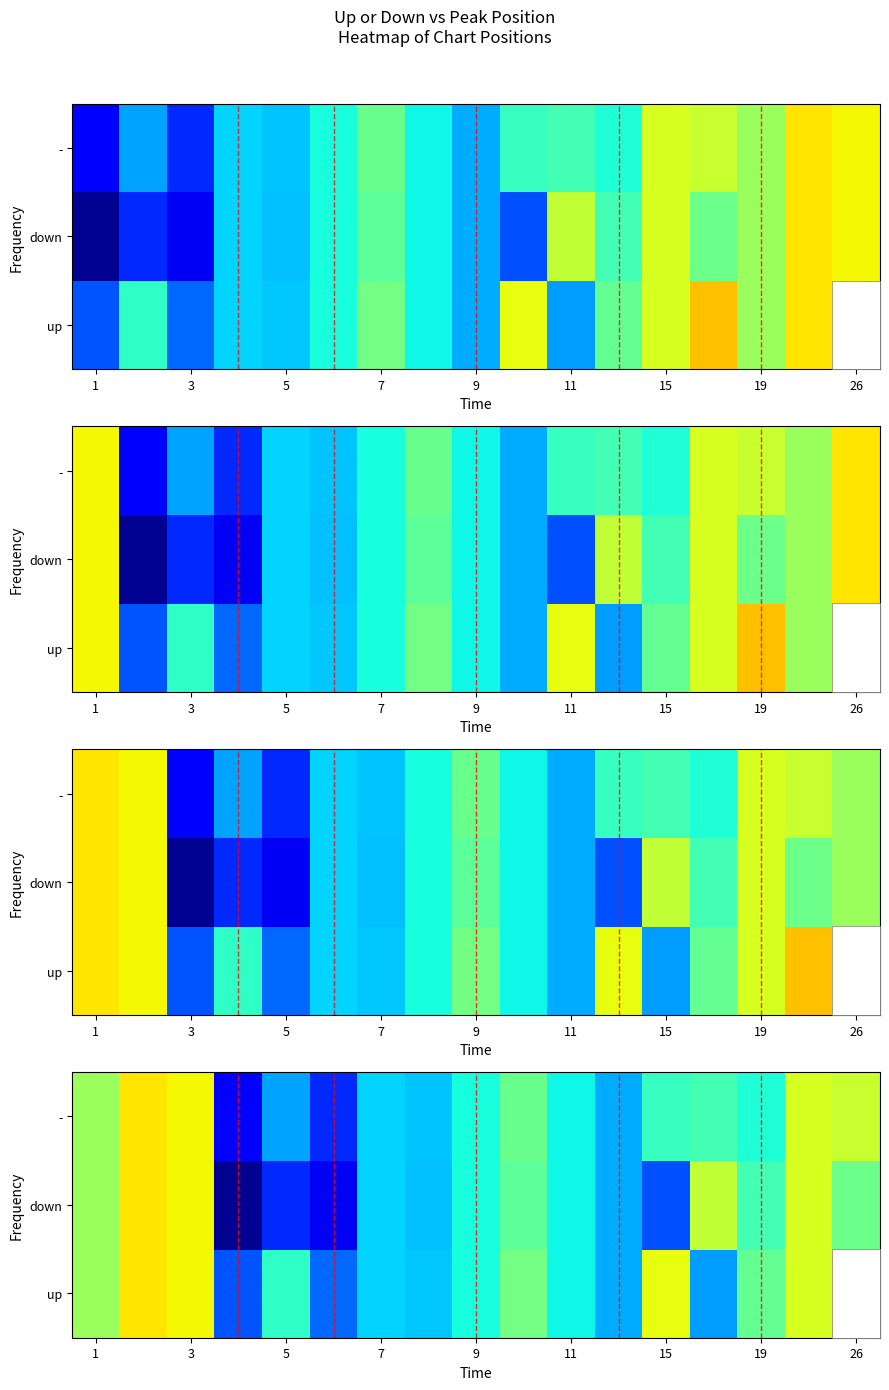

What is the sum of all row_1 values?

373.8